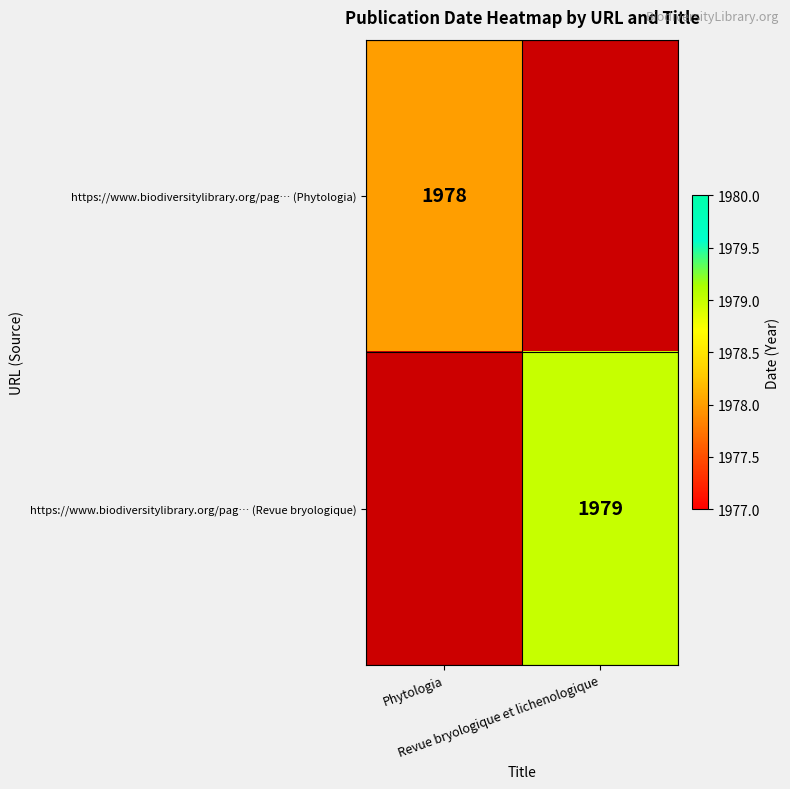

The value of https://www.biodiversitylibrary.org/pag… (Revue bryologique) at Revue bryologique et lichenologique is 1979.0. True or false?

True